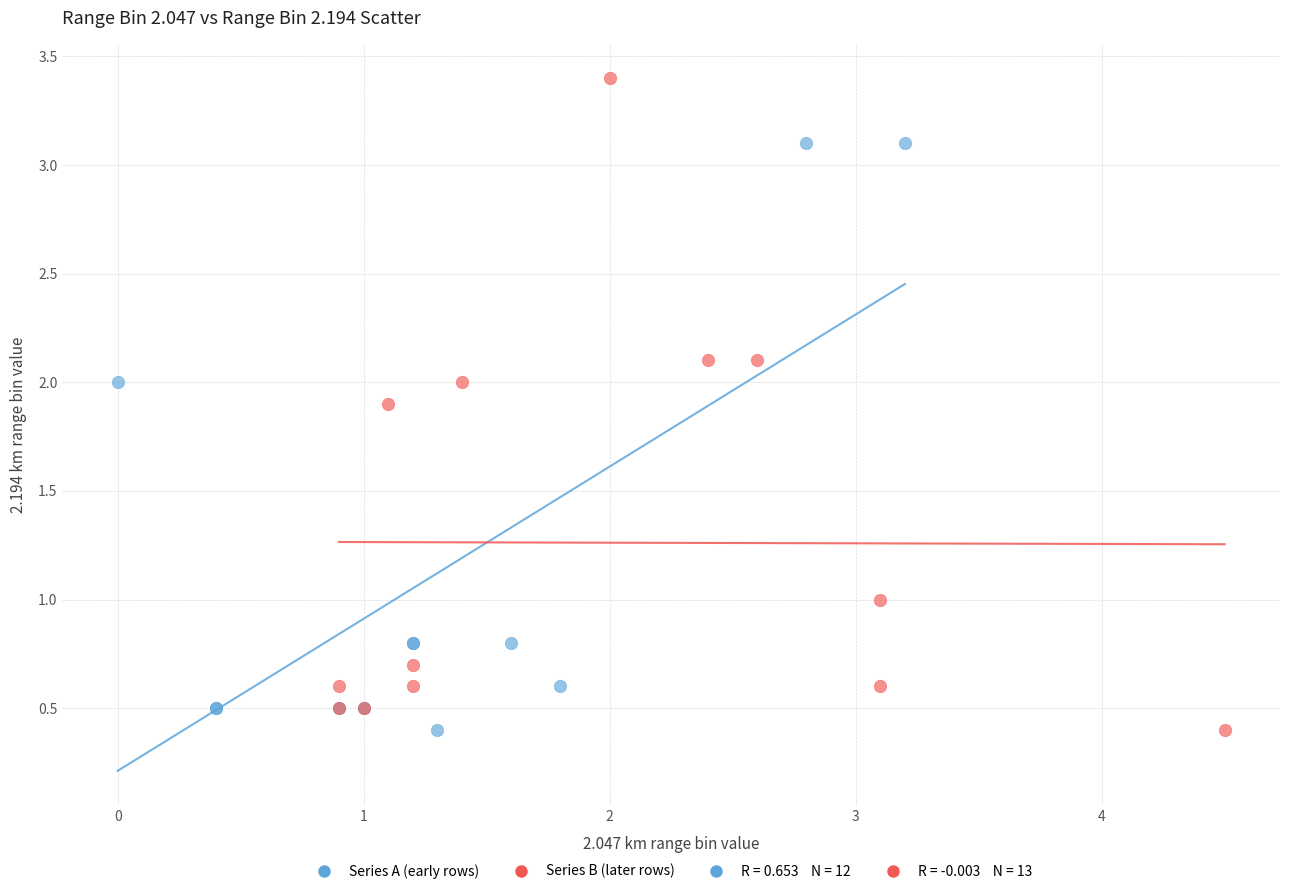

Which series has the widest spread of Y values?

Series B (later rows)